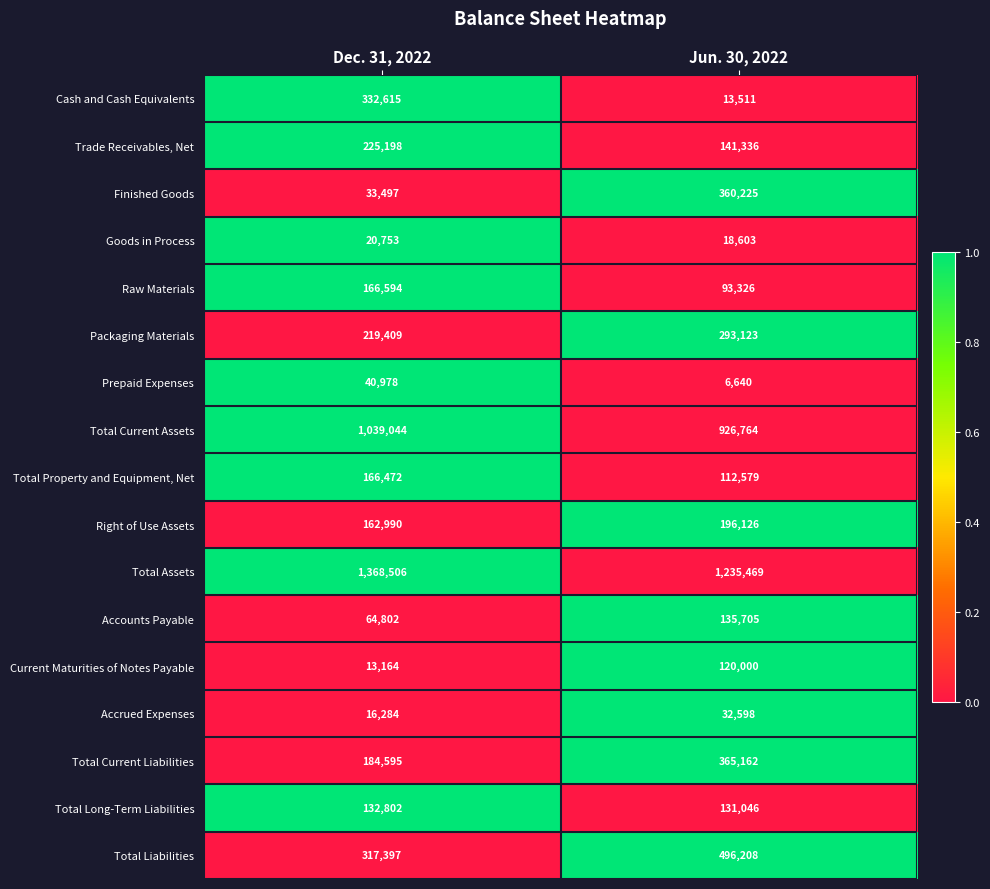

At which category does the chart reach its peak across all series?

Dec. 31, 2022